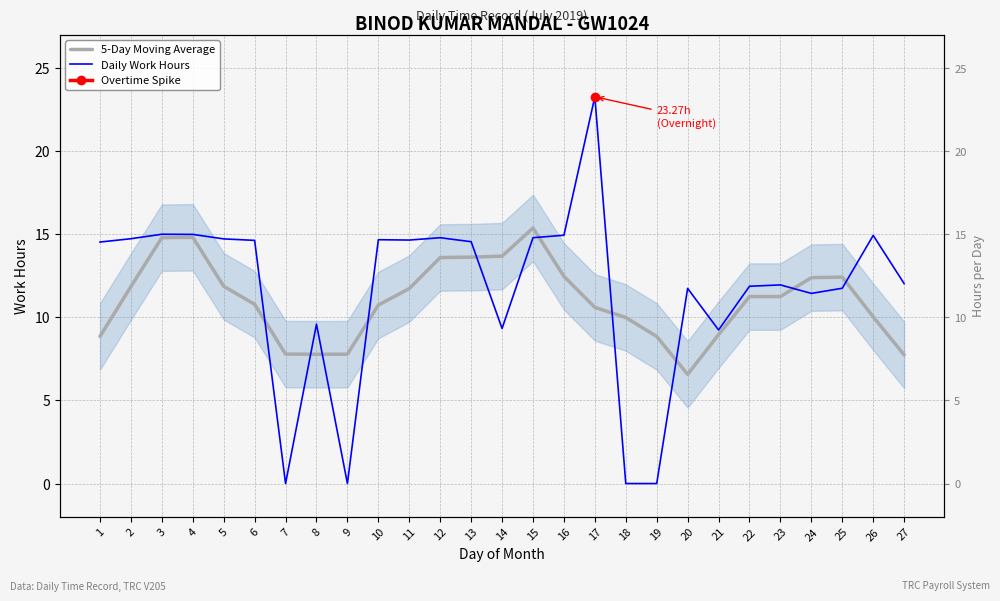

Is it true that 5-Day Moving Average equals 7.8 at 7?

True